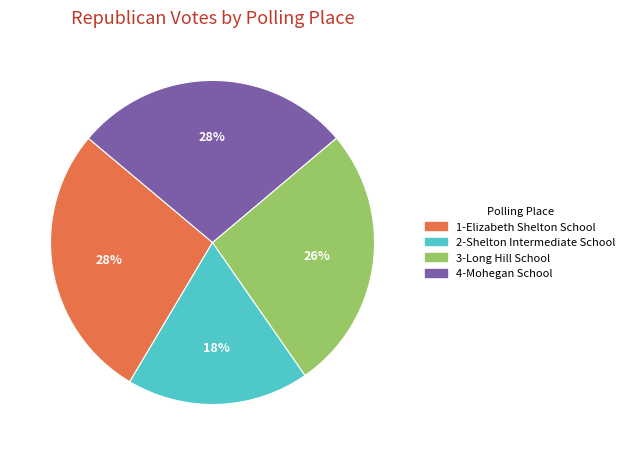

Combined, do 4-Mohegan School and 2-Shelton Intermediate School account for over 50%?

No